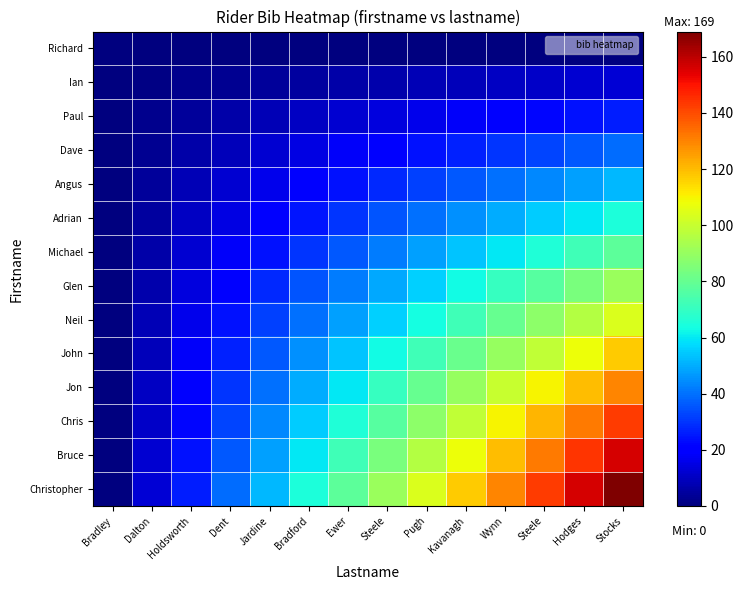

What is the total value across all series at Dalton?

91